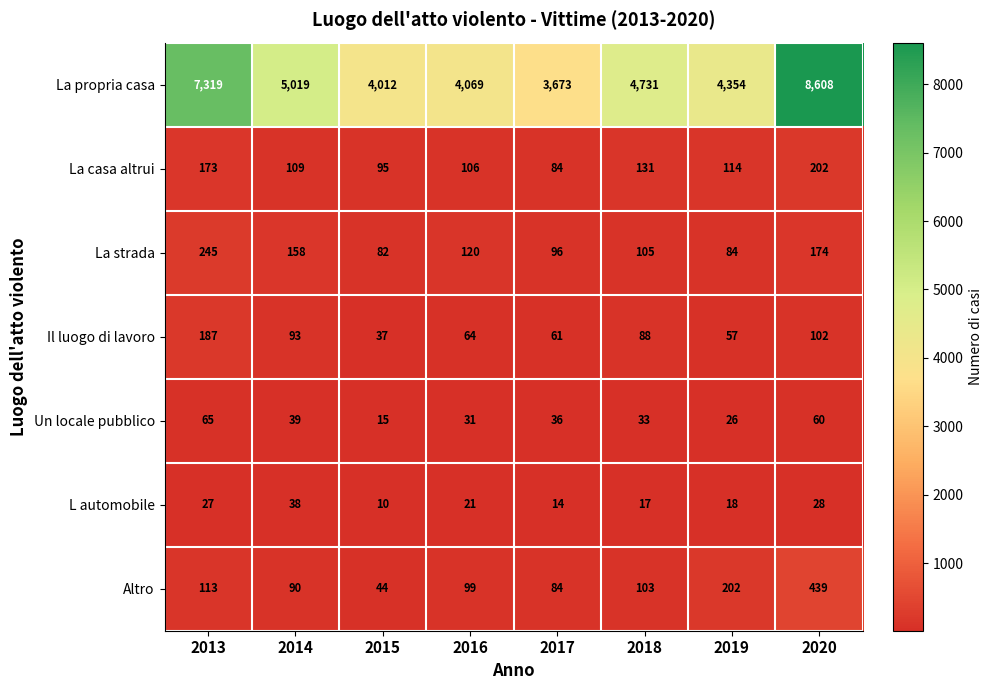

Which series changed the most between 2013 and 2018?

La propria casa